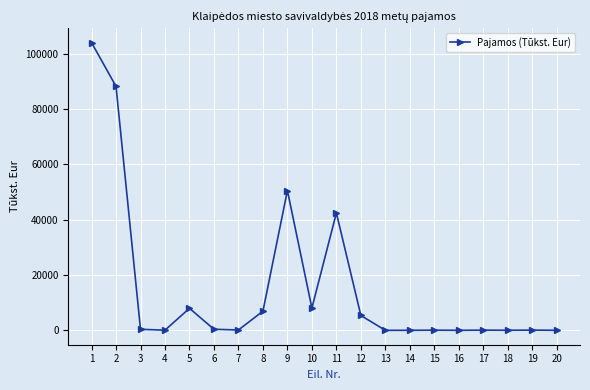

What is the ratio of the value at 1 to the value at 5?

13.1